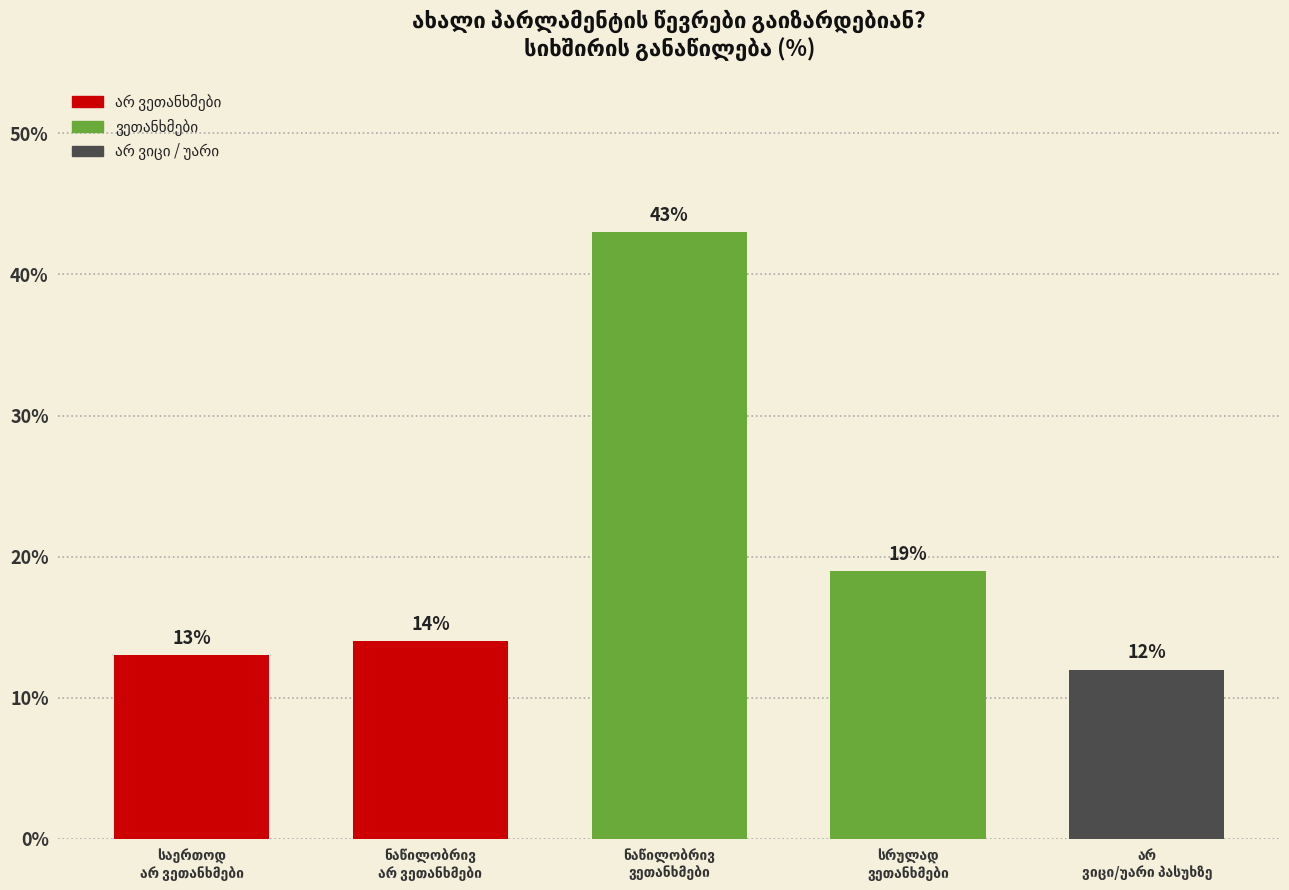

Reading right to left, extract all data points from this chart.

12	19	43	14	13